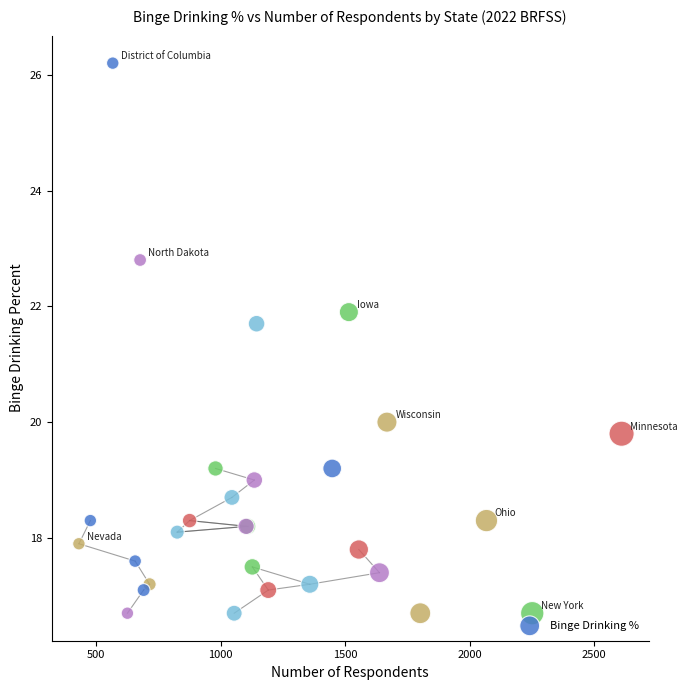

What Y value in the scatter plot is closest to 21?

21.7